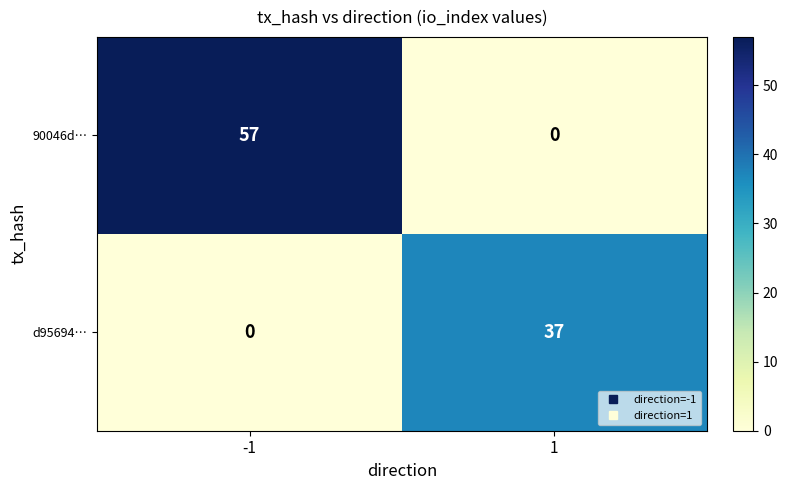

At which category is the sum across all series the highest?

-1